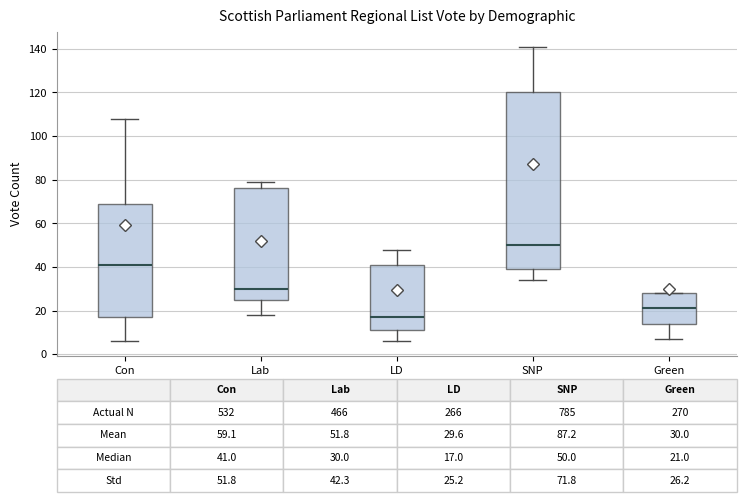

Which box has the highest median line?

SNP